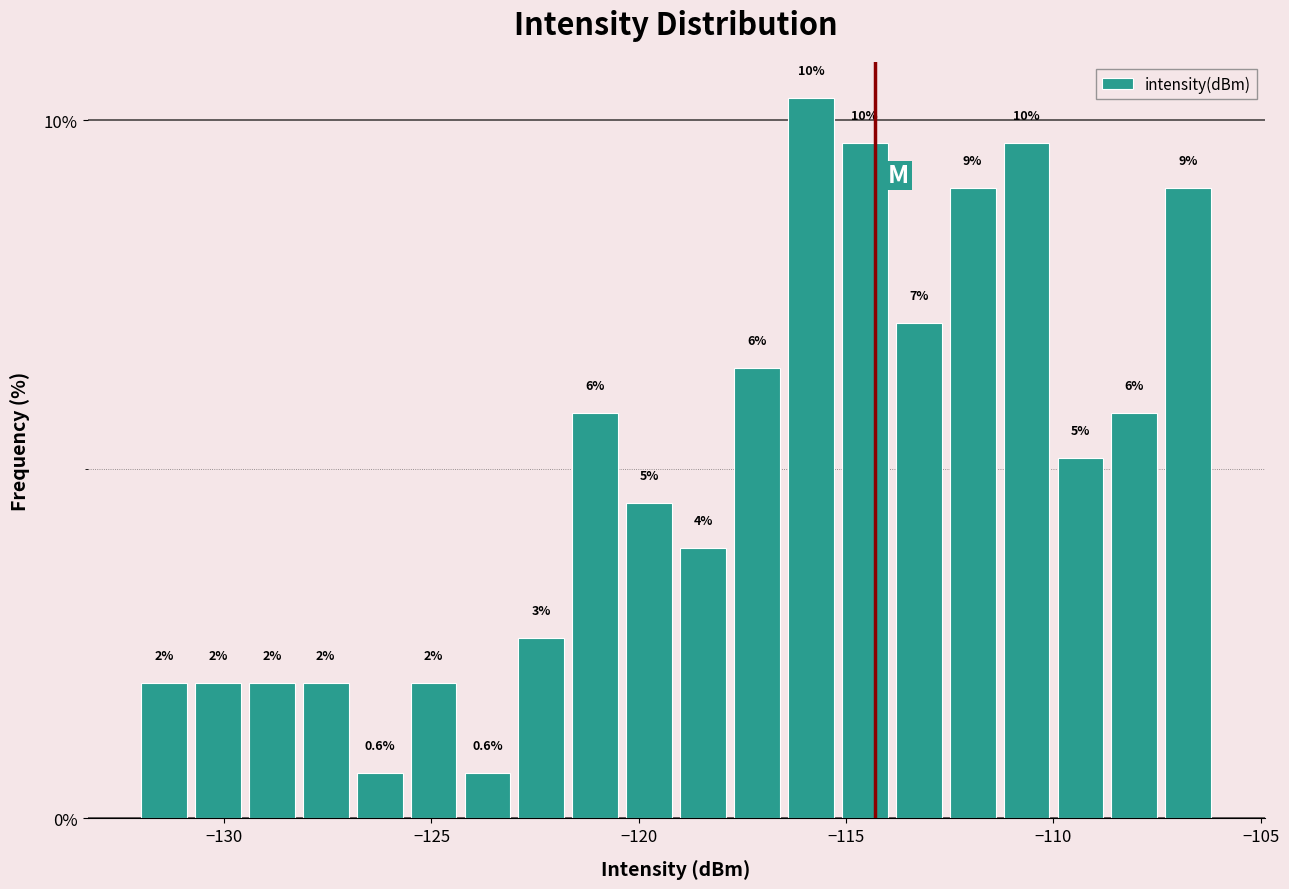

Around what value on the x-axis is the tallest bar? Give the approximate position of its centre, as read against the axis.

-116.0